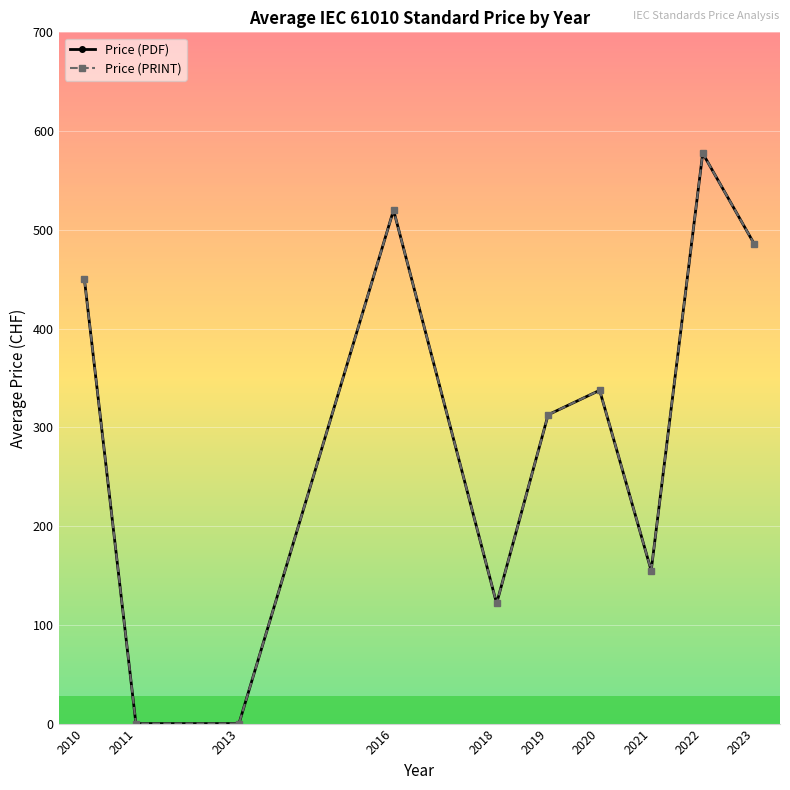

How many lines are shown in the chart?

2